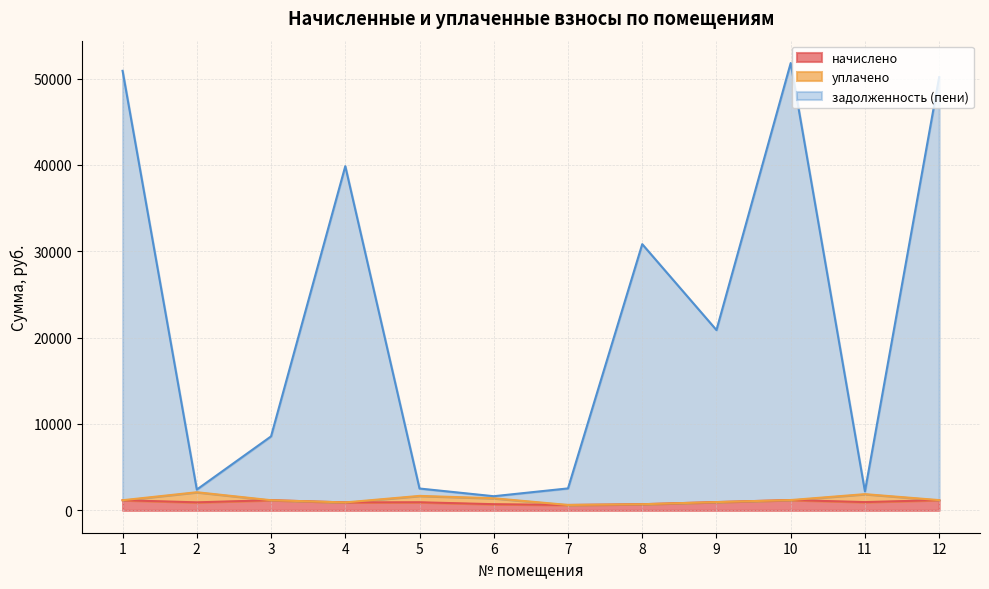

What are all the series names shown in the legend?

начислено, уплачено, задолженность (пени)